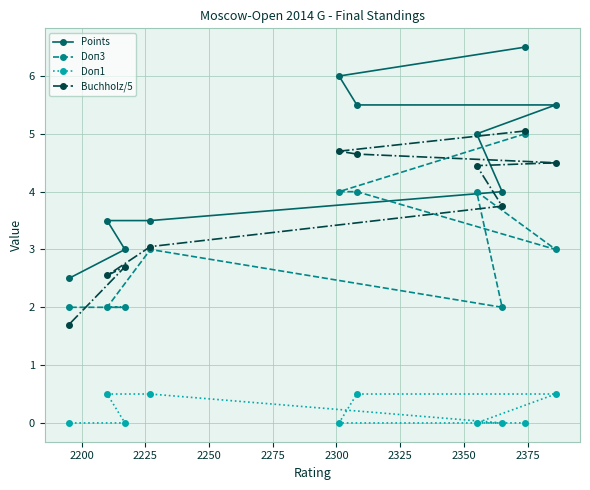

True or false: Doп1 and Buchholz/5 cross at least once.

False